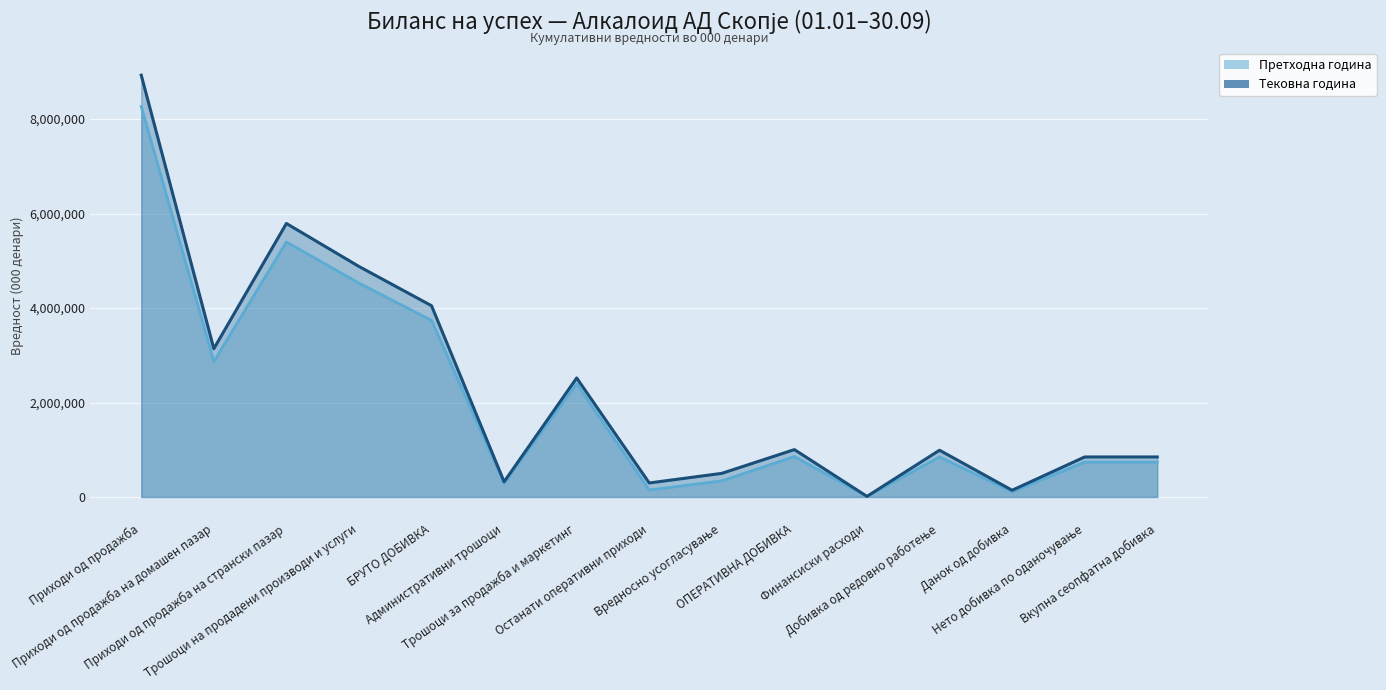

What is the average value of the Тековна година series?

2284744